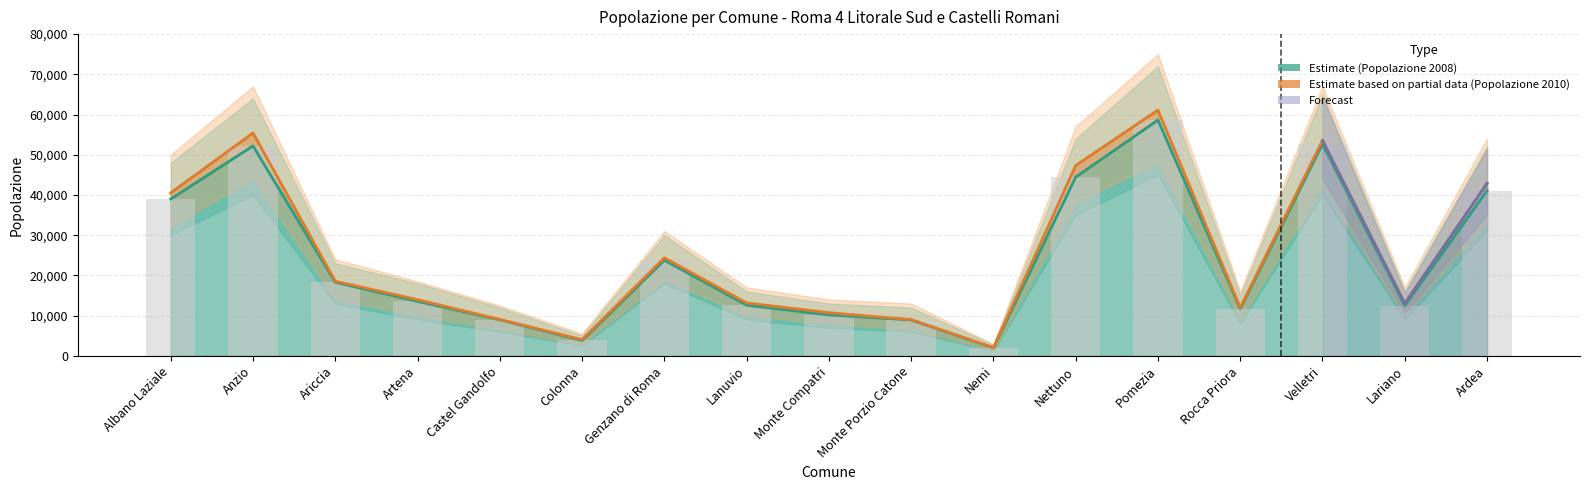

What is the label of the 5th bar from the right?

Pomezia